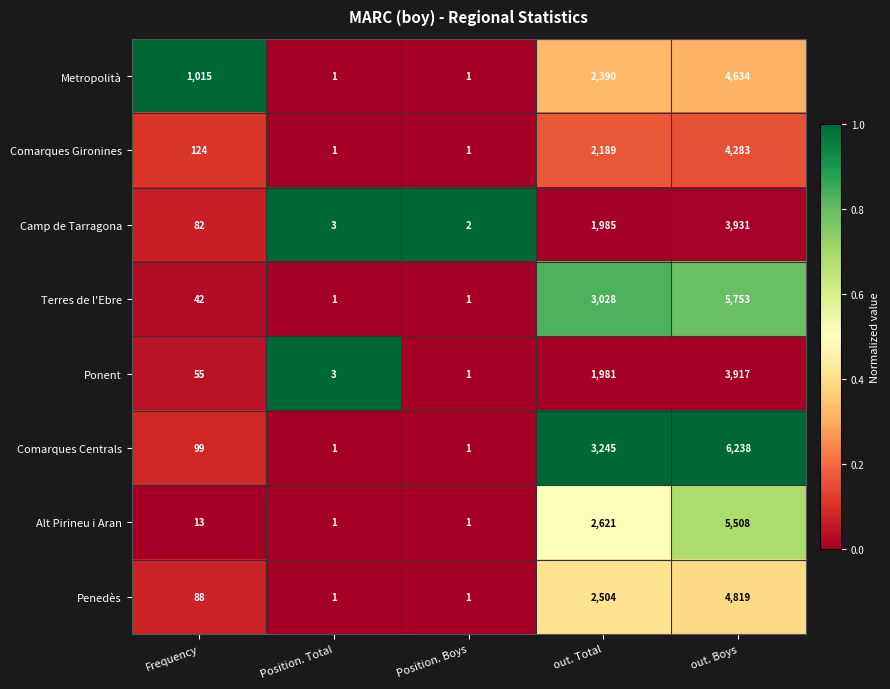

Which series has the largest range (max minus min)?

Comarques Centrals